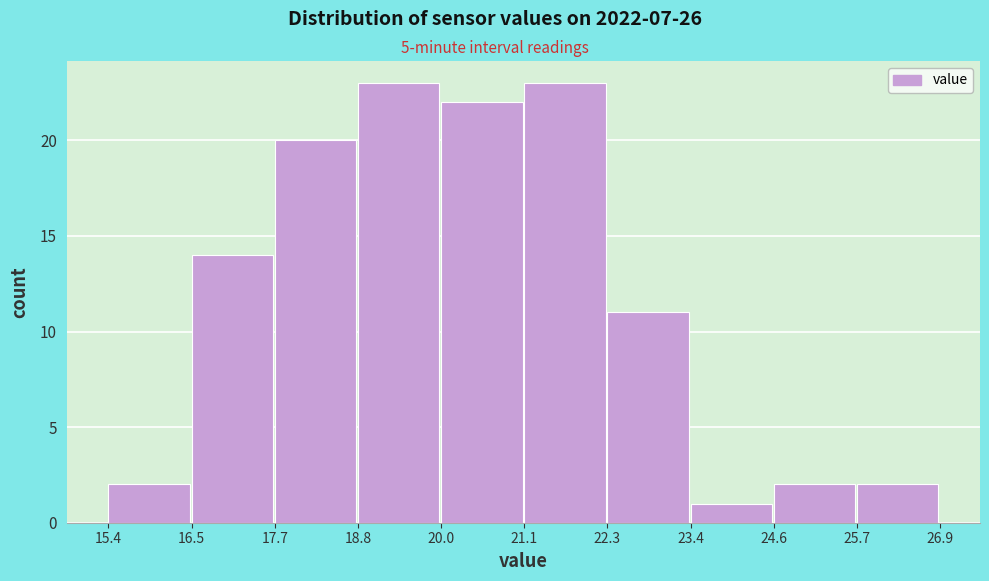

Reading left to right, transcribe this chart: for each bar, give the range it covers on the x-axis and its height. The values are not printed on the chart, so give them approximately, as read against the axis.

15.4 to 16.5: 2
16.5 to 17.7: 14
17.7 to 18.8: 20
18.8 to 20.0: 23
20.0 to 21.1: 22
21.1 to 22.3: 23
22.3 to 23.4: 11
23.4 to 24.6: 1
24.6 to 25.7: 2
25.7 to 26.9: 2